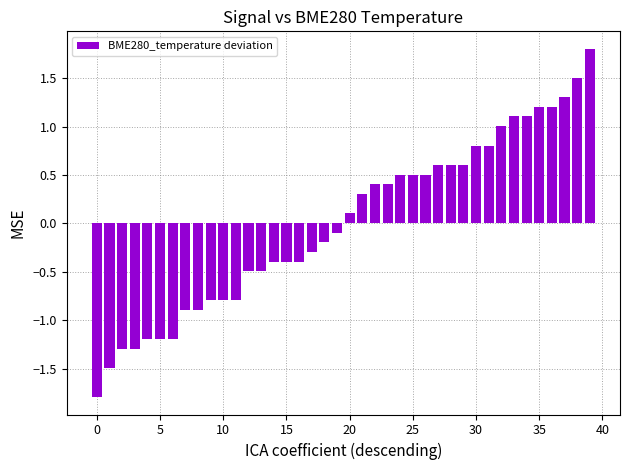

What is the maximum value shown in the chart?

1.8